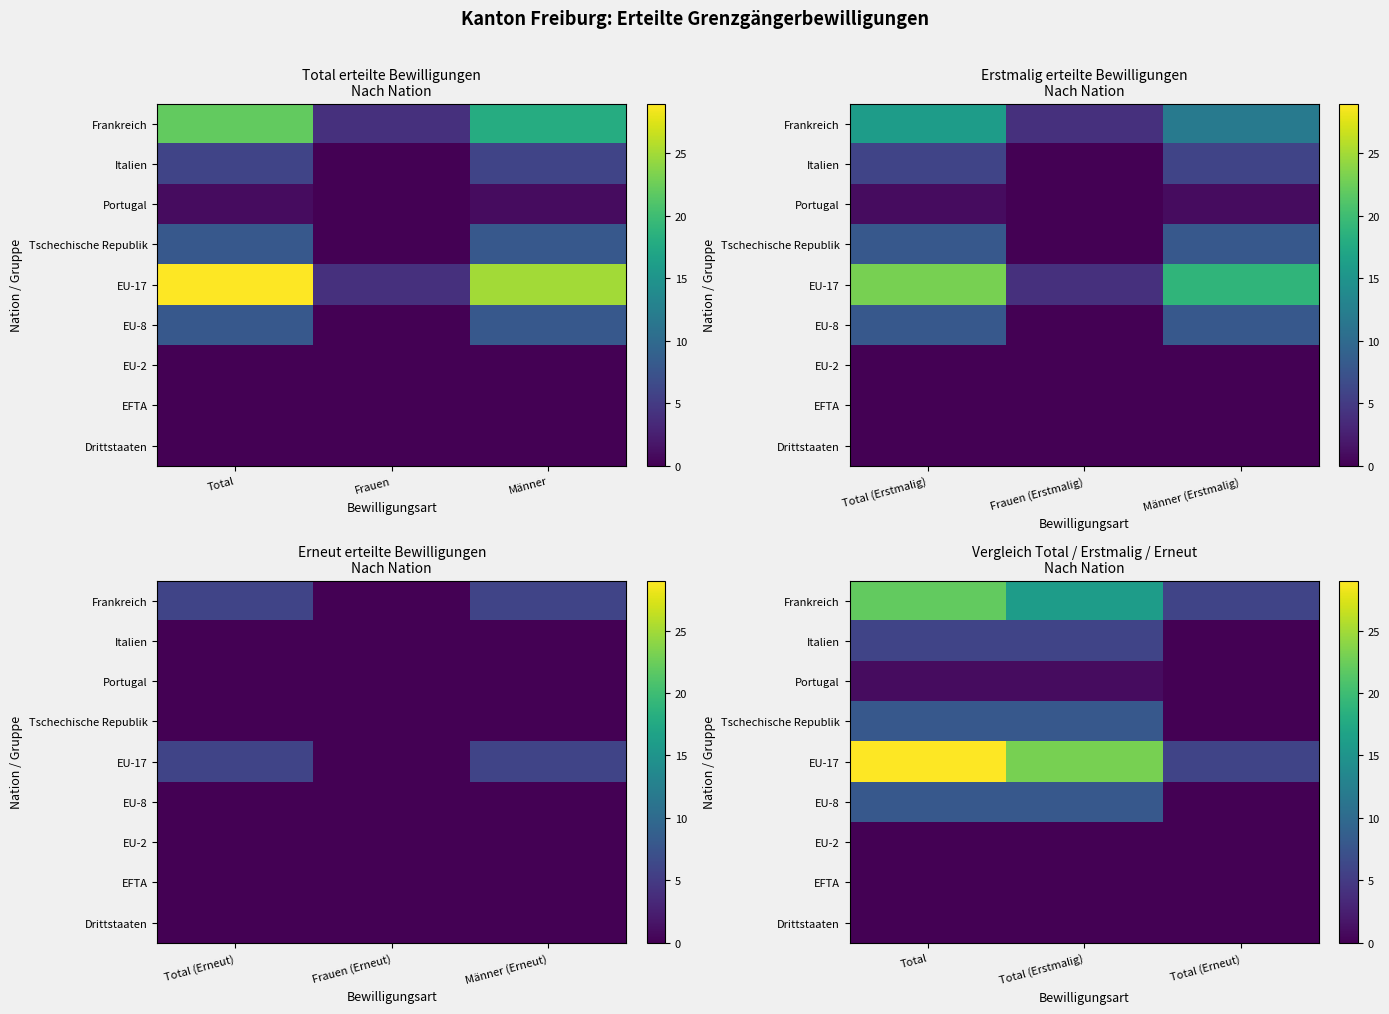

At which category is the sum across all series the highest?

Total